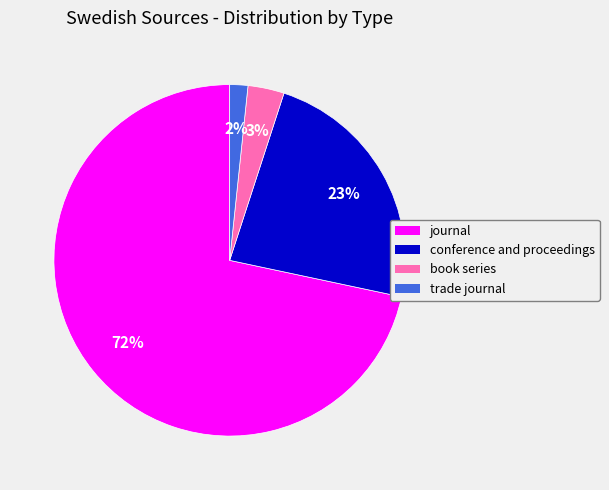

Which has a higher value, conference and proceedings or trade journal?

conference and proceedings